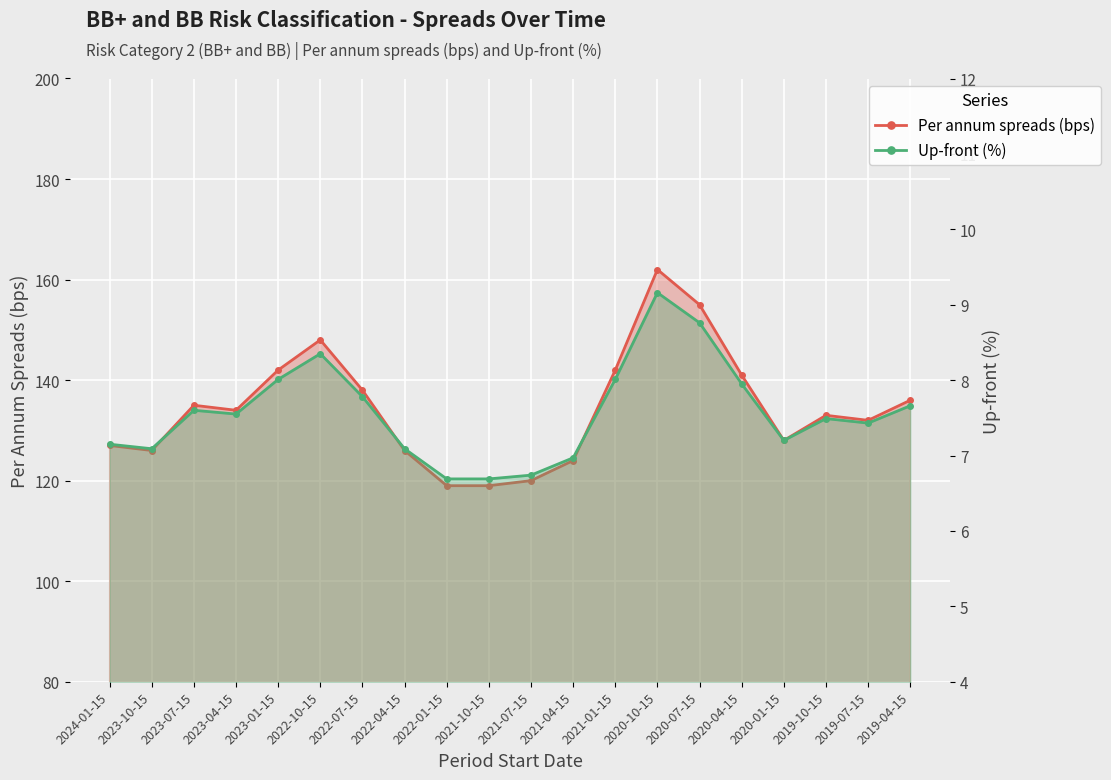

True or false: Up-front (%) and Per annum spreads (bps) cross at least once.

False